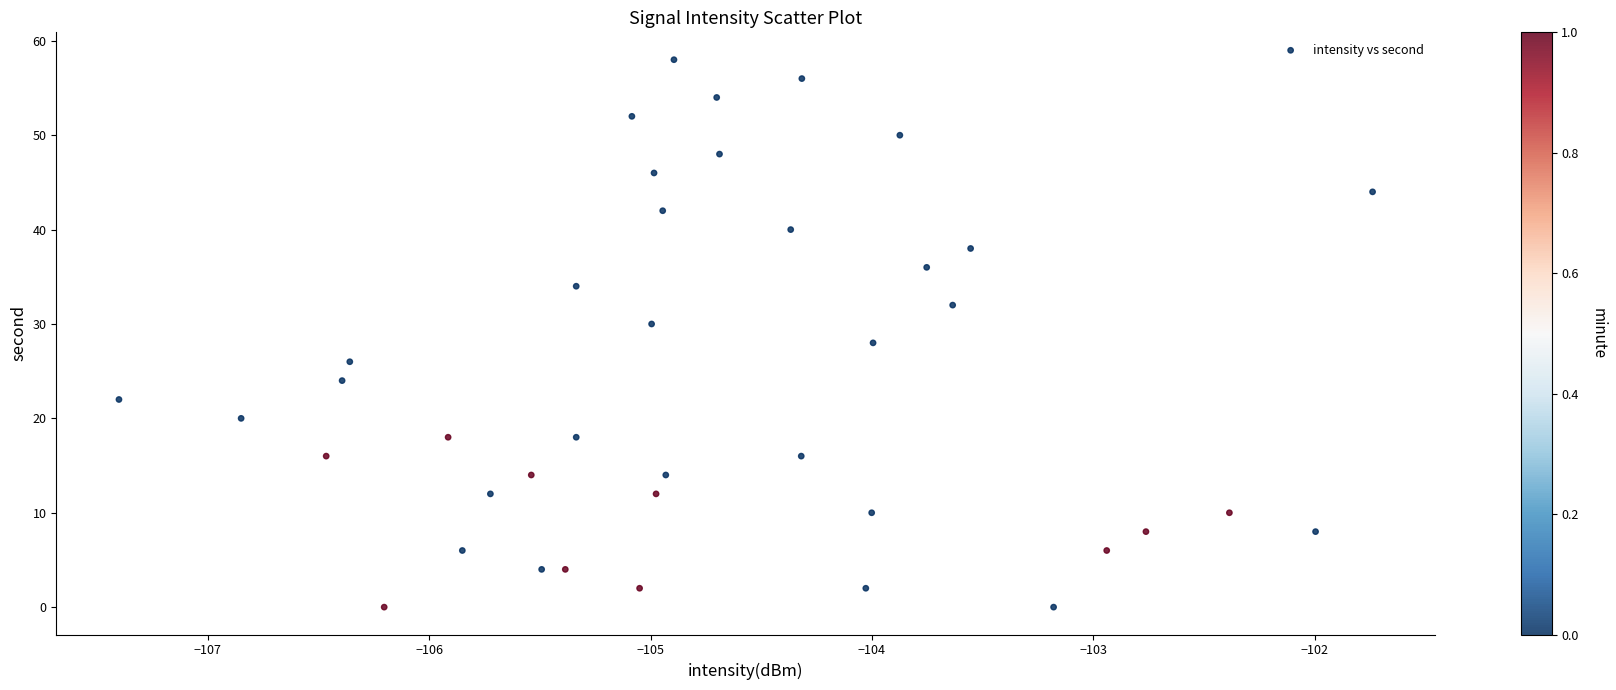

How many data points are displayed?

40